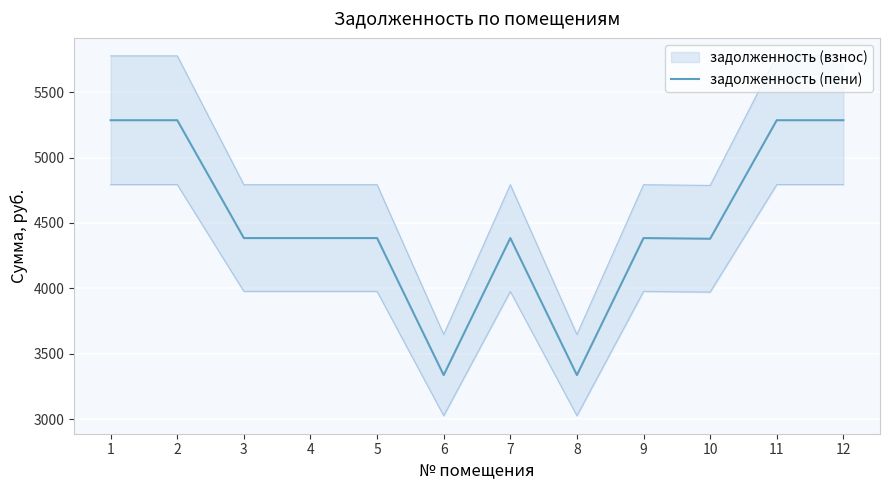

Where is the first local maximum?

7